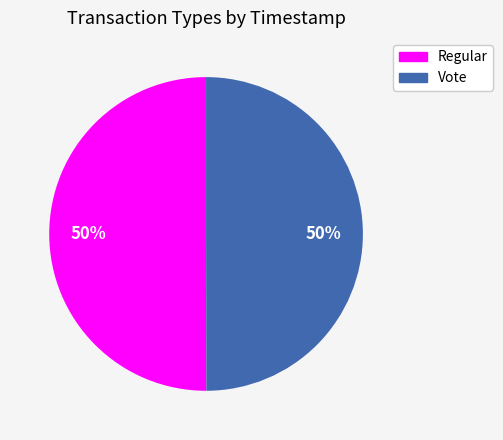

What is the ratio of the value at Vote to the value at Regular?

1.0